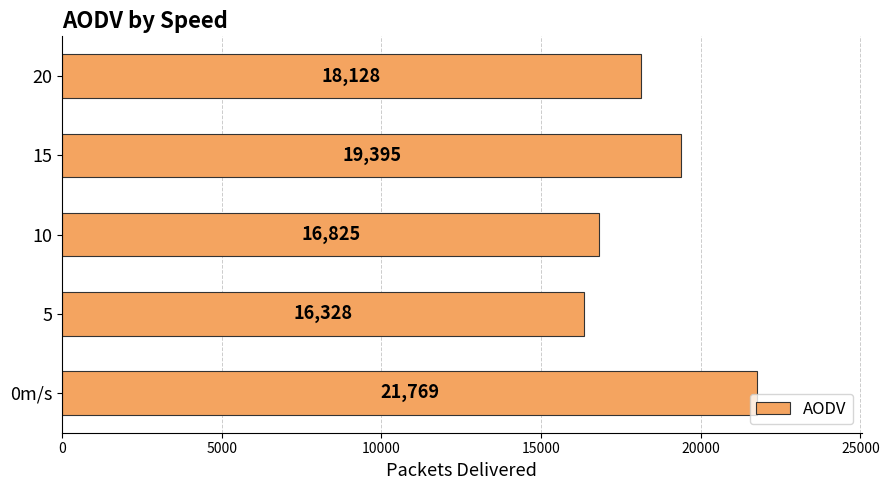

Are the bars grouped side by side (vs. stacked)?

No